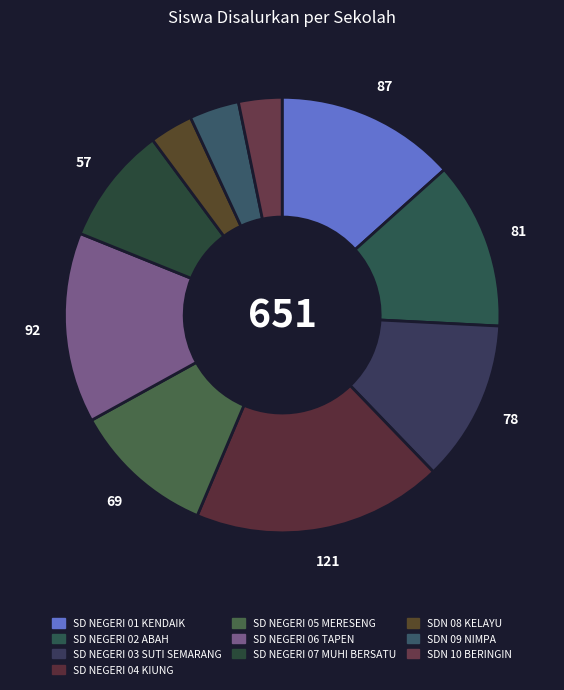

Does SD NEGERI 06 TAPEN account for over 50% of the chart?

No